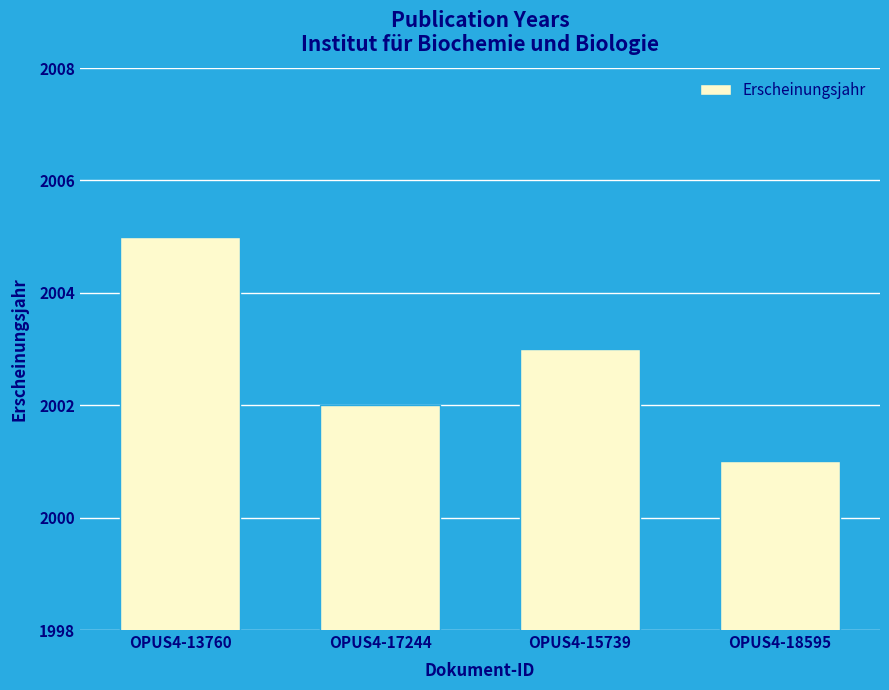

How many bars are there in total?

4